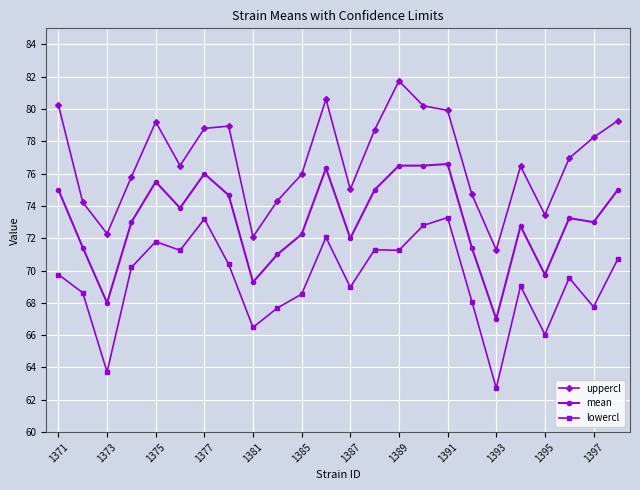

True or false: lowercl has more than 0 interior local peaks.

True